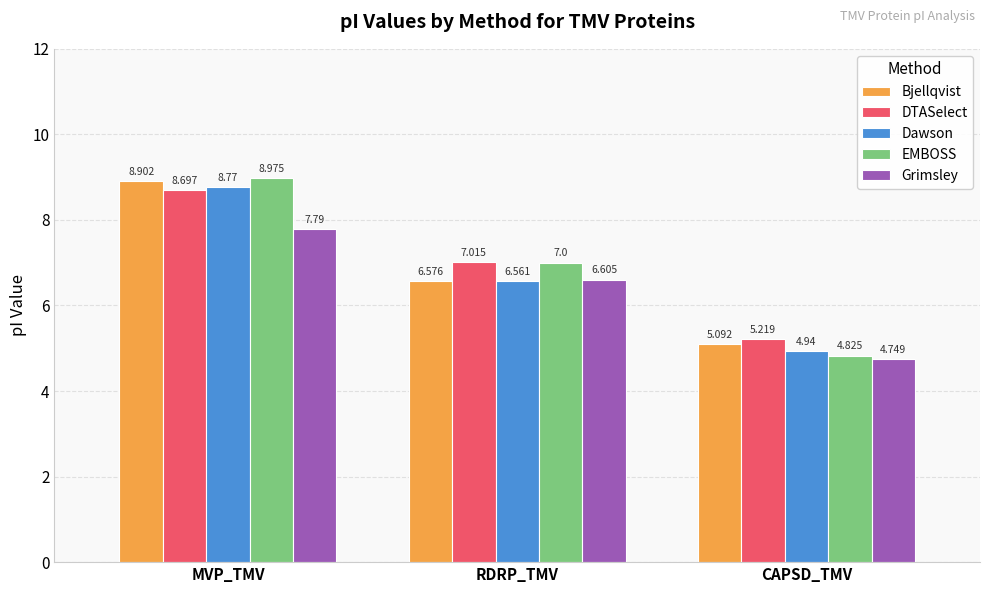

How many Dawson values are between 4 and 8?

2